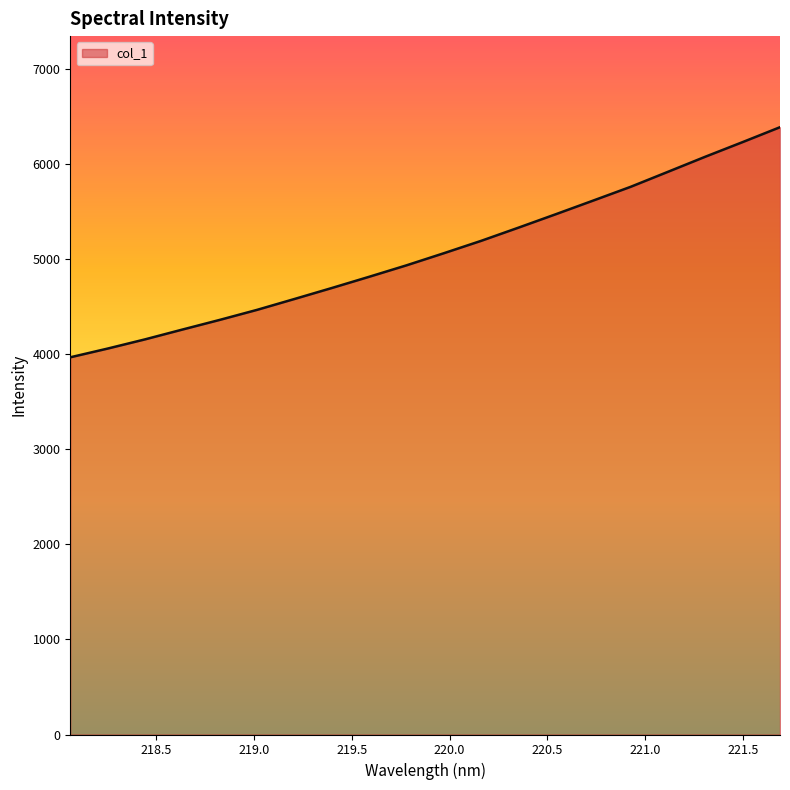

Reading left to right, transcribe all the data shown in this chart.

3966.4	4058.2	4154.9	4258.1	4359.9	4465.5	4579.7	4695.2	4813.3	4933.7	5061.1	5191.5	5330.3	5471.6	5614.9	5759.1	5917.1	6075.6	6229.4	6385.9